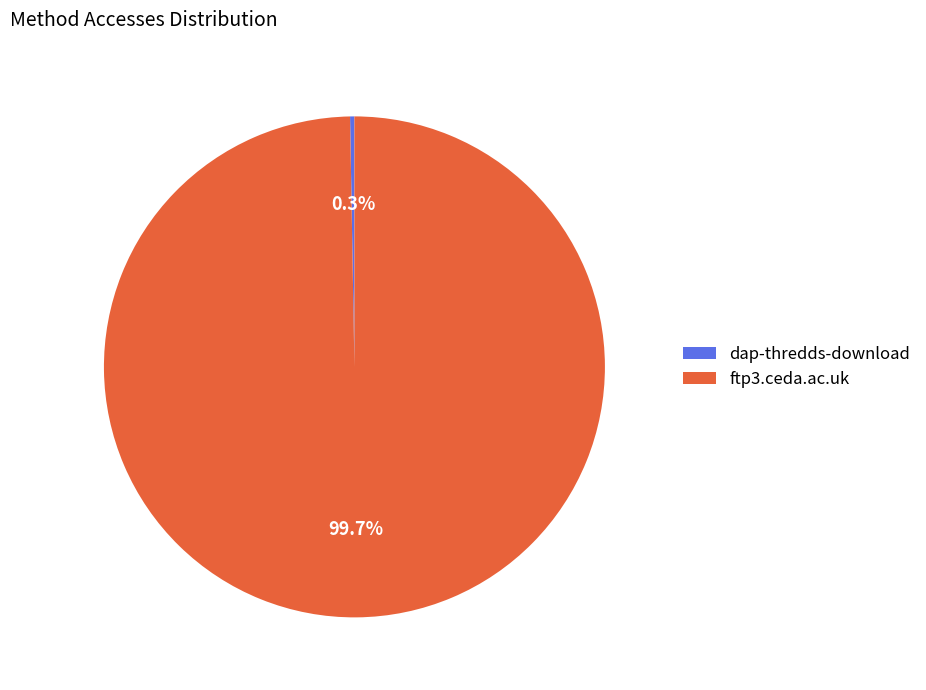

Which category has the smallest portion of the pie?

dap-thredds-download